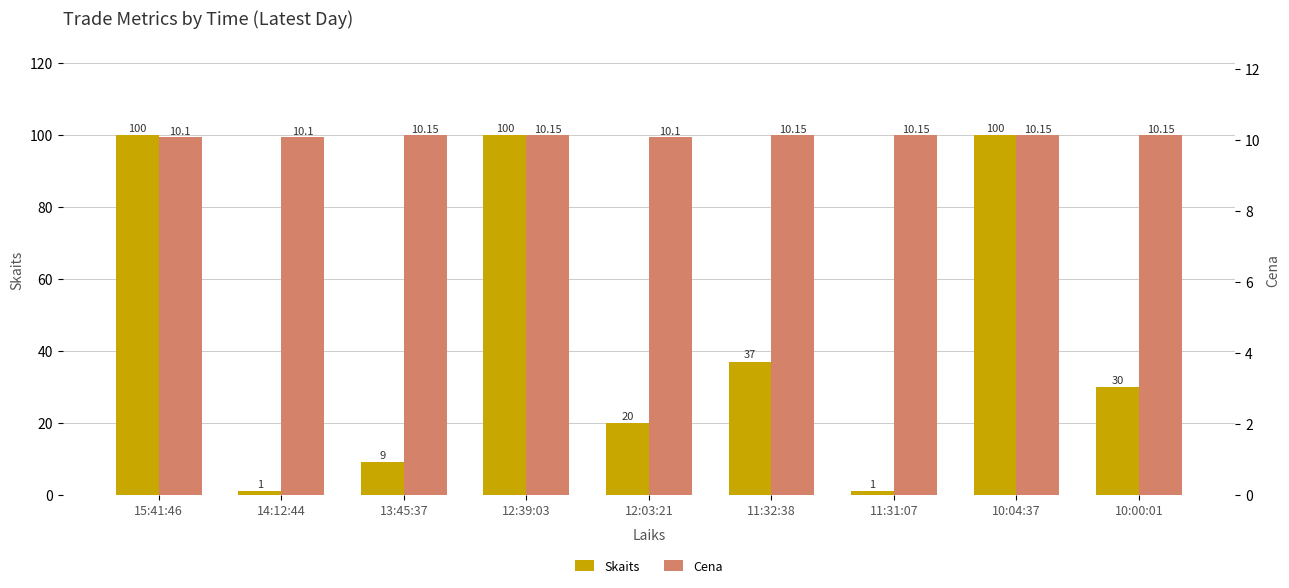

What is the difference between the second highest and minimum values in the Skaits series?

99.0